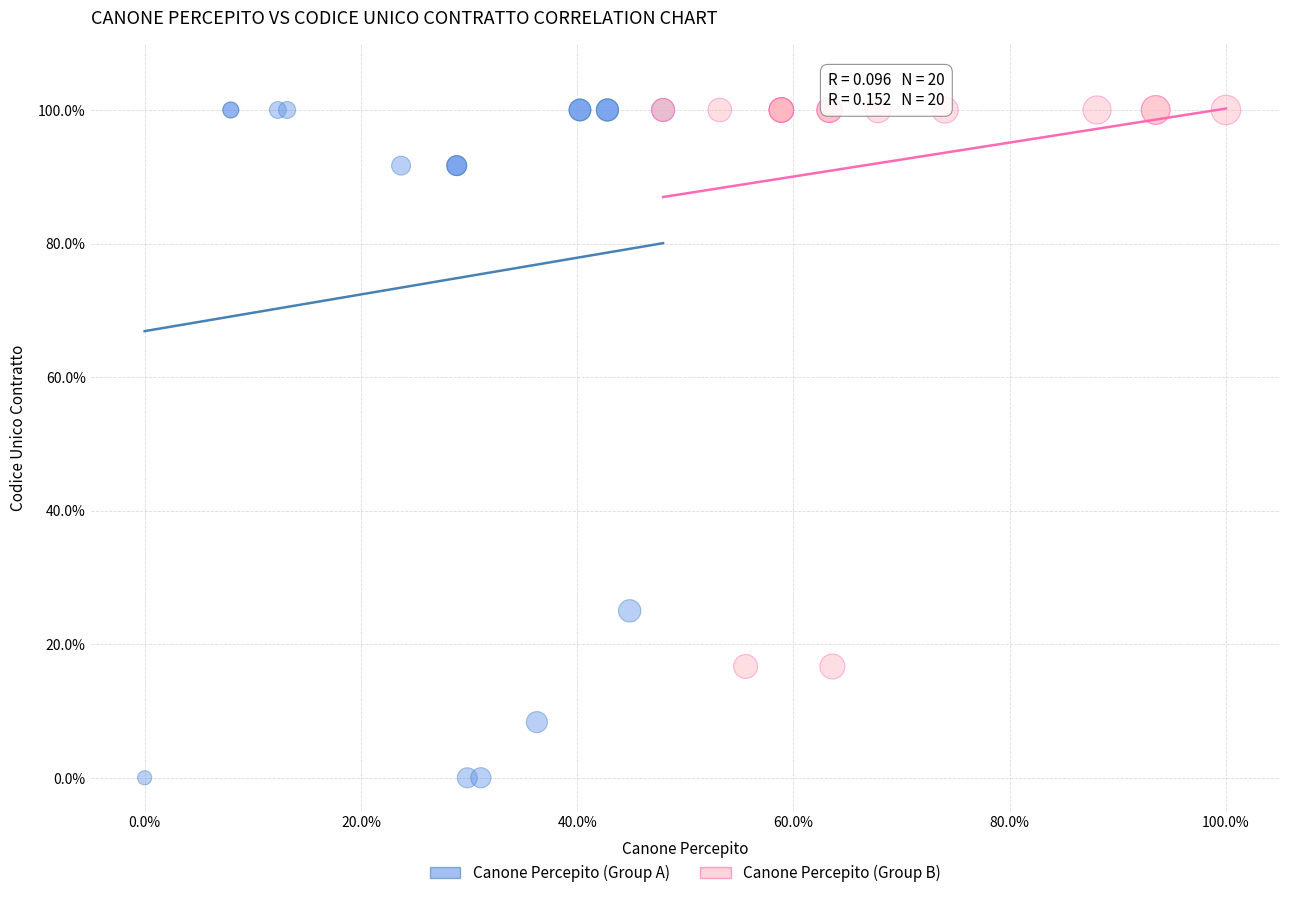

What are all the series names shown in the legend?

Canone Percepito (Group A), Canone Percepito (Group B)